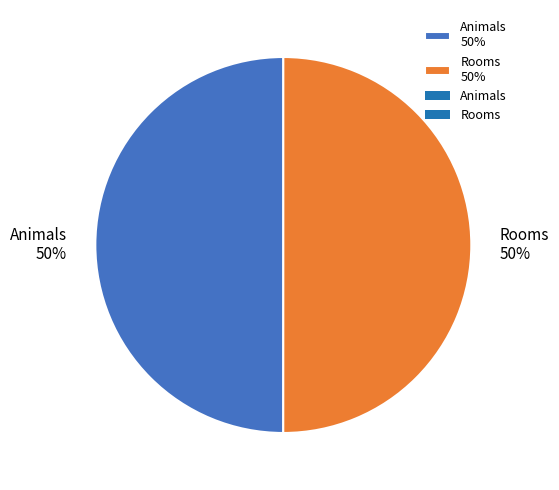

Approximately how many times larger is the value at Rooms compared to Animals?

1.0